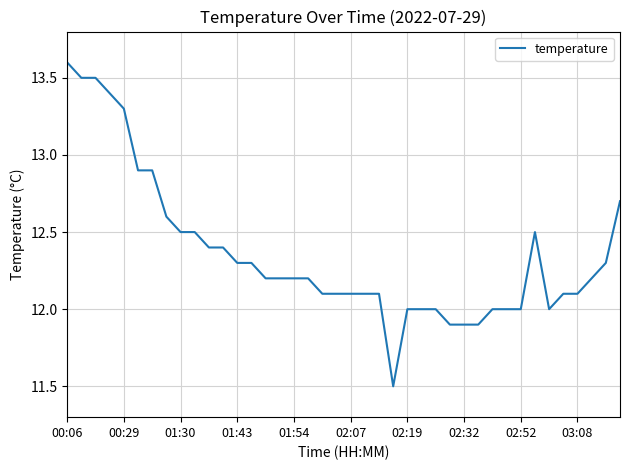

What is the difference between the maximum and minimum values?

2.1